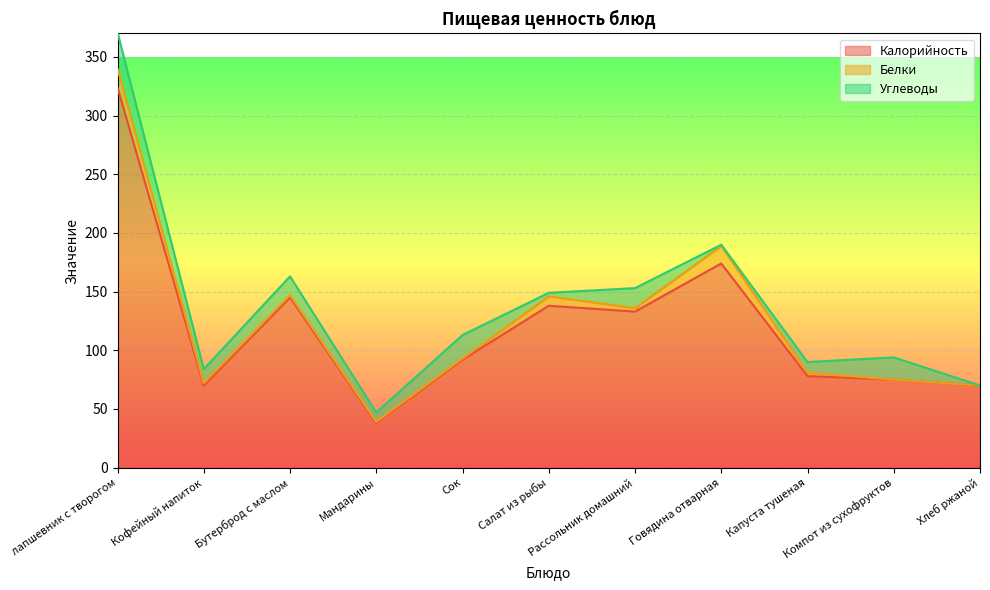

Reading right to left, what are all the values shown in this chart?

Калорийность: 70	75	78	174	133	138	92	38	145	70	324
Белки: 0	0	3	15	3	8	1	1	2	2	16
Углеводы: 0	19	9	1	17	3	20	8	16	12	31